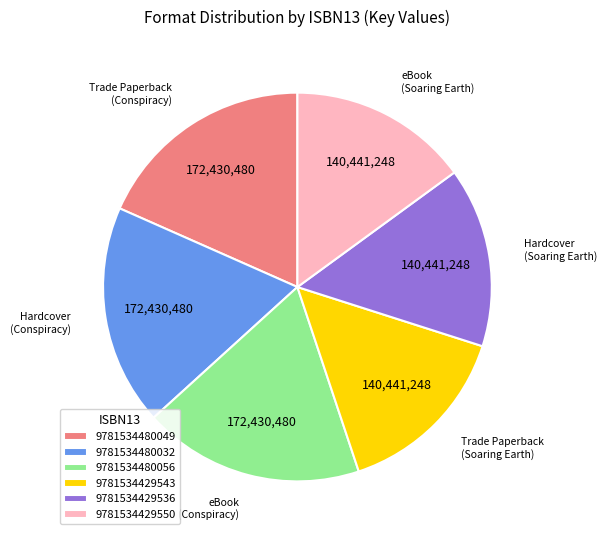

Do 9781534480032 and 9781534480049 together represent more than half of the pie?

No